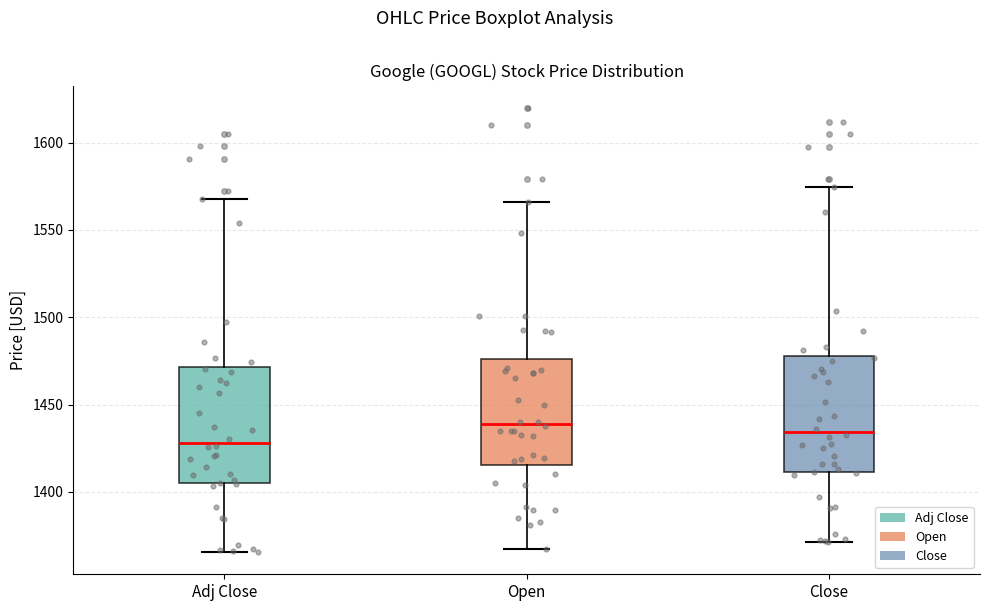

Reading left to right, read every box against the y-axis: the position of its median line, the range the box covers, and the ends of its whiskers. The values are not printed on the chart, so give them approximately, as read against the axis.

Adj Close: median 1430, box 1405 to 1470, whiskers 1365 to 1570
Open: median 1440, box 1415 to 1475, whiskers 1370 to 1565
Close: median 1435, box 1410 to 1480, whiskers 1370 to 1575